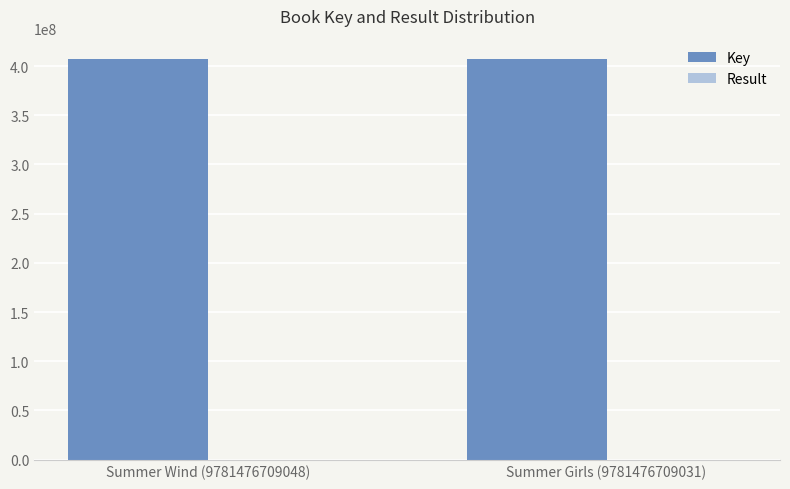

The Key series shows 407456785 at Summer Wind (9781476709048). True or false?

True